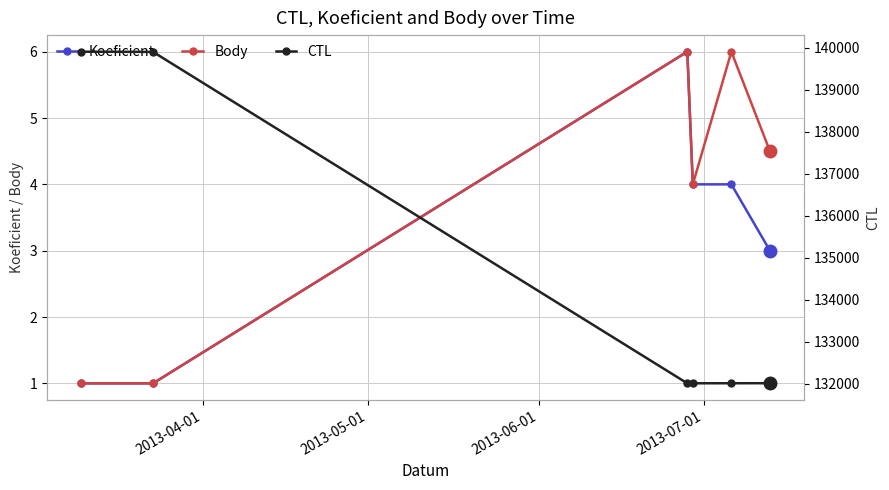

What is the average value of the Koeficient series?

3.2